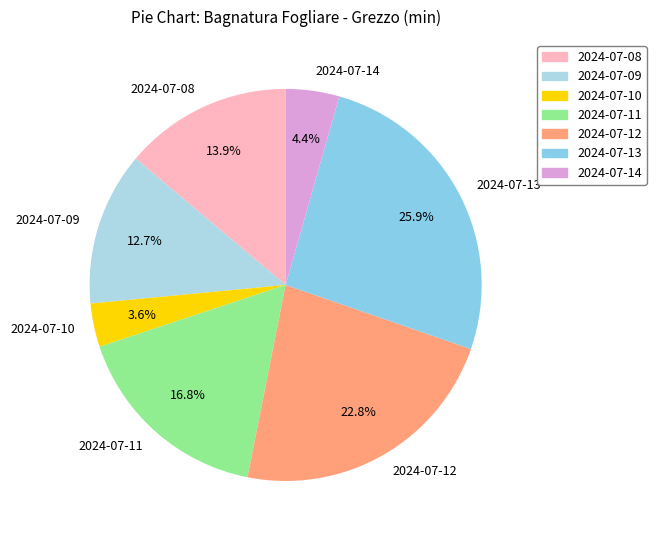

Which slice is the largest?

2024-07-13